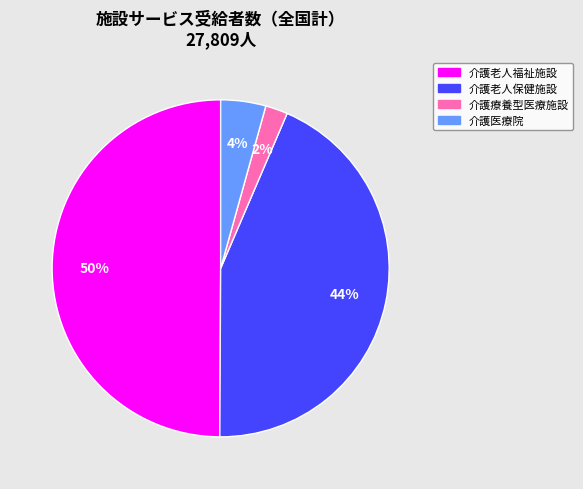

Which slice is the largest?

介護老人福祉施設